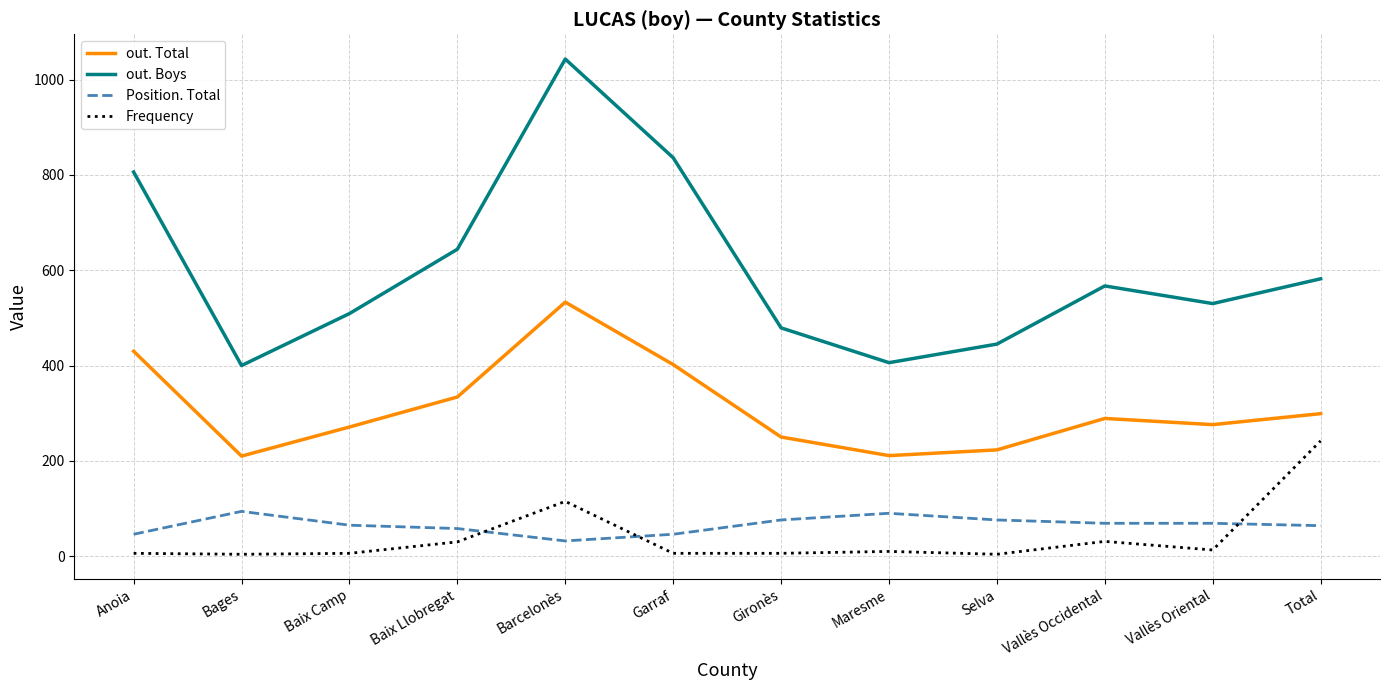

Rank the series at Gironès from lowest to highest value.

Frequency, Position. Total, out. Total, out. Boys